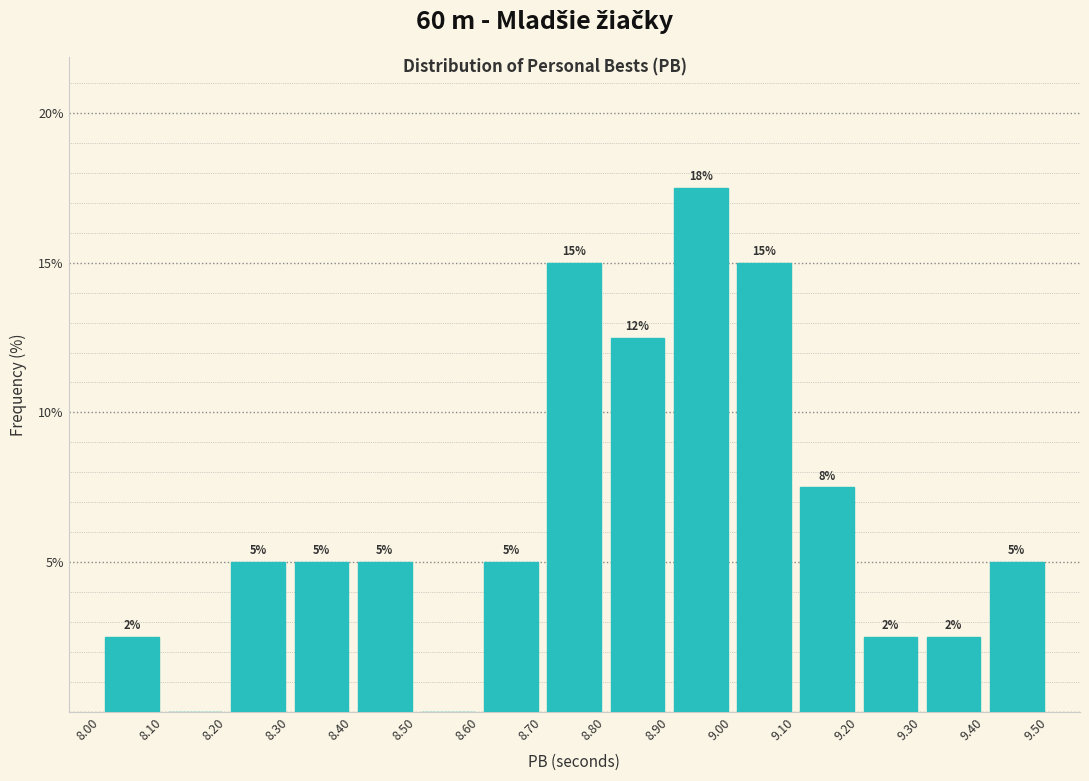

Over which range of the x-axis is the bar tallest?

8.90 to 9.00